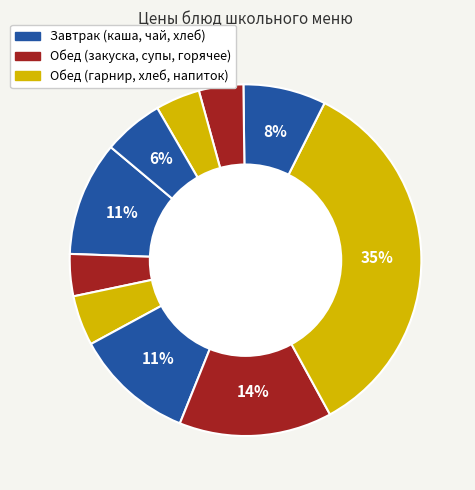

Is there any slice that represents more than half of the pie?

No